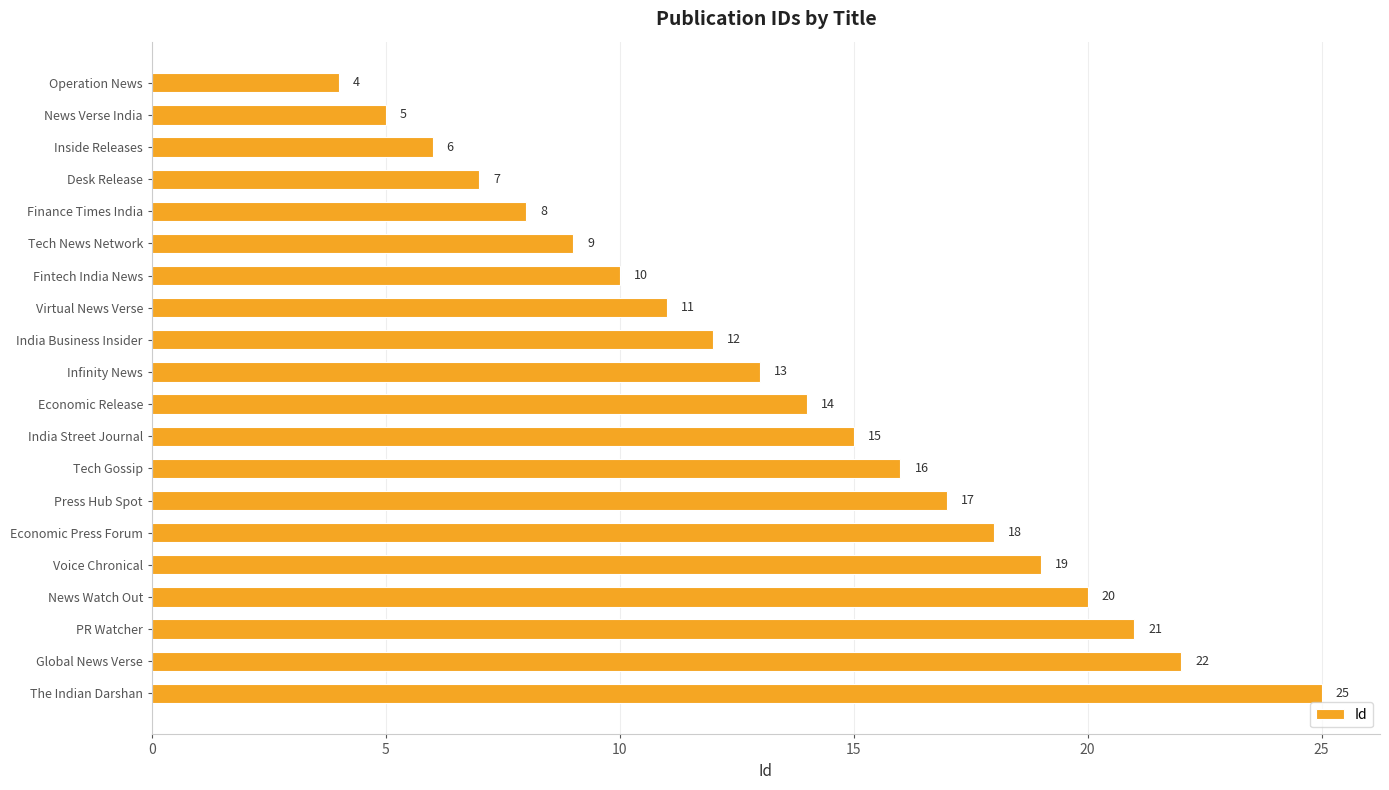

True or false: the data shows 22 at Global News Verse.

True